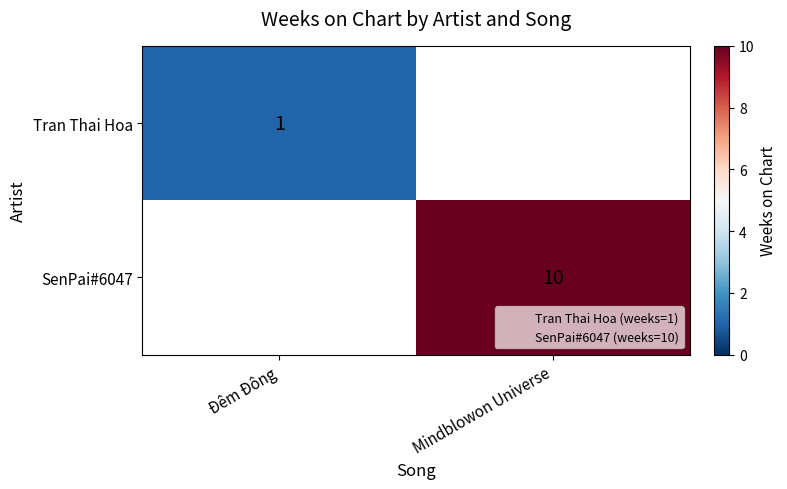

How many distinct data groups are displayed?

2